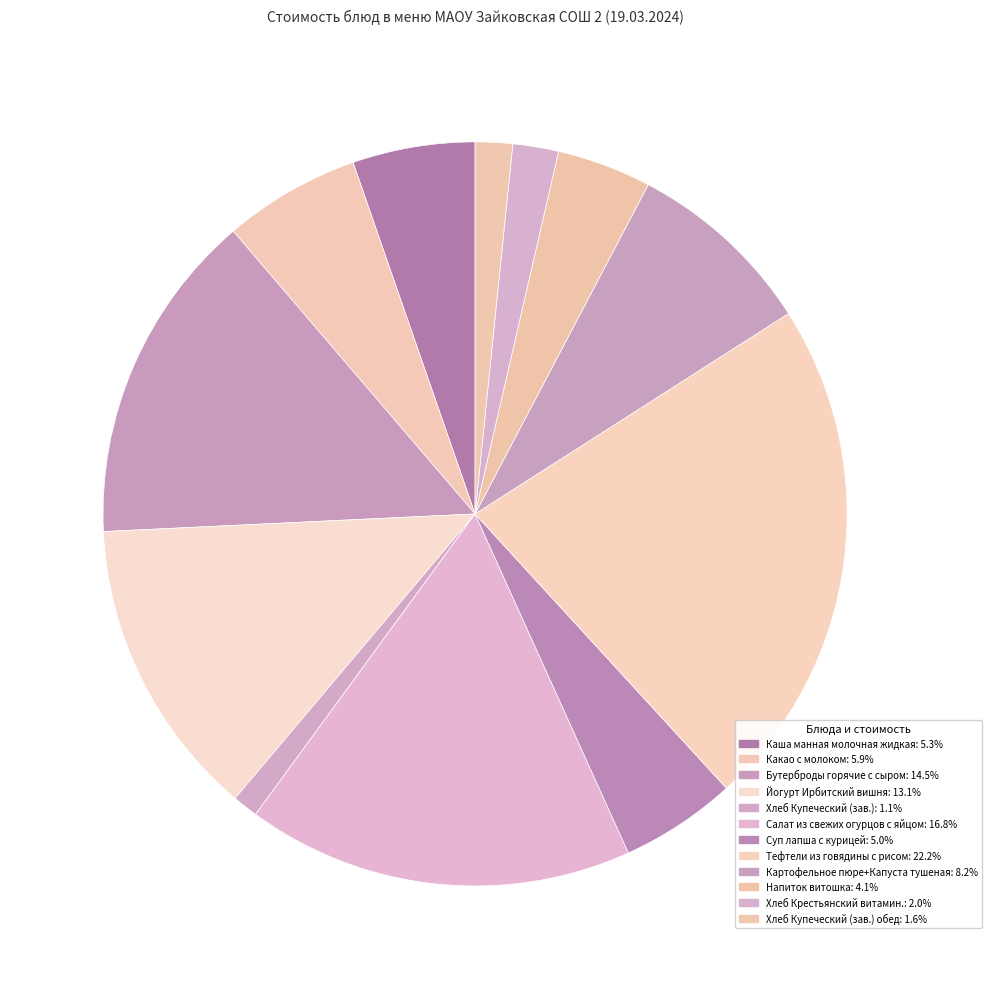

Which slice is the largest?

Тефтели из говядины с рисом